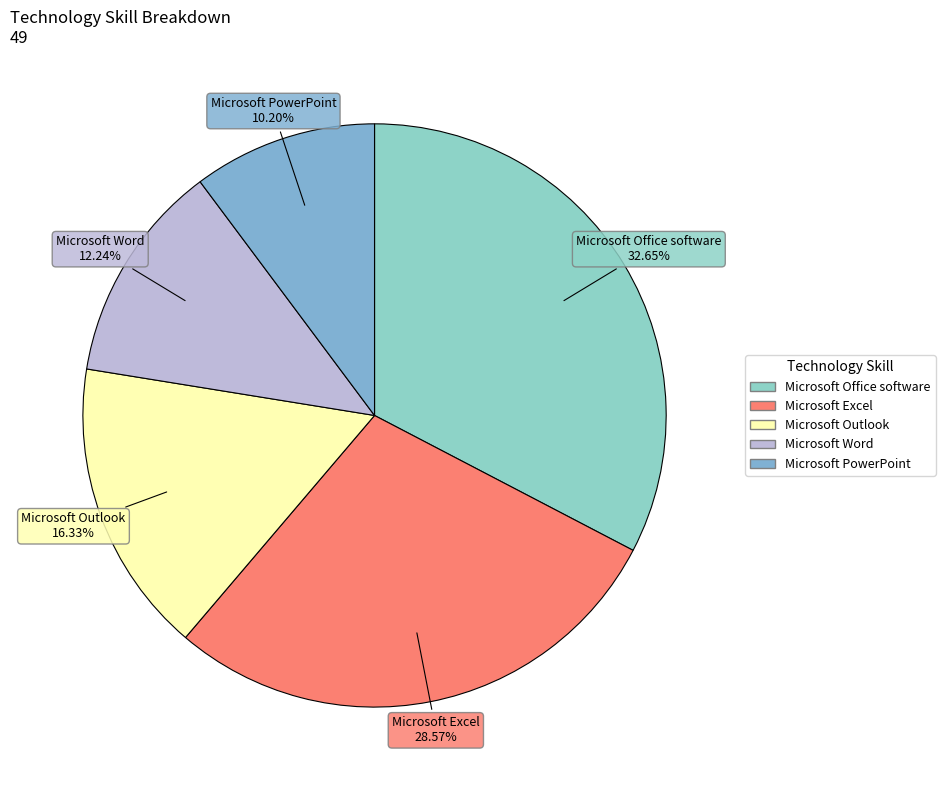

How many segments does this pie chart have?

5